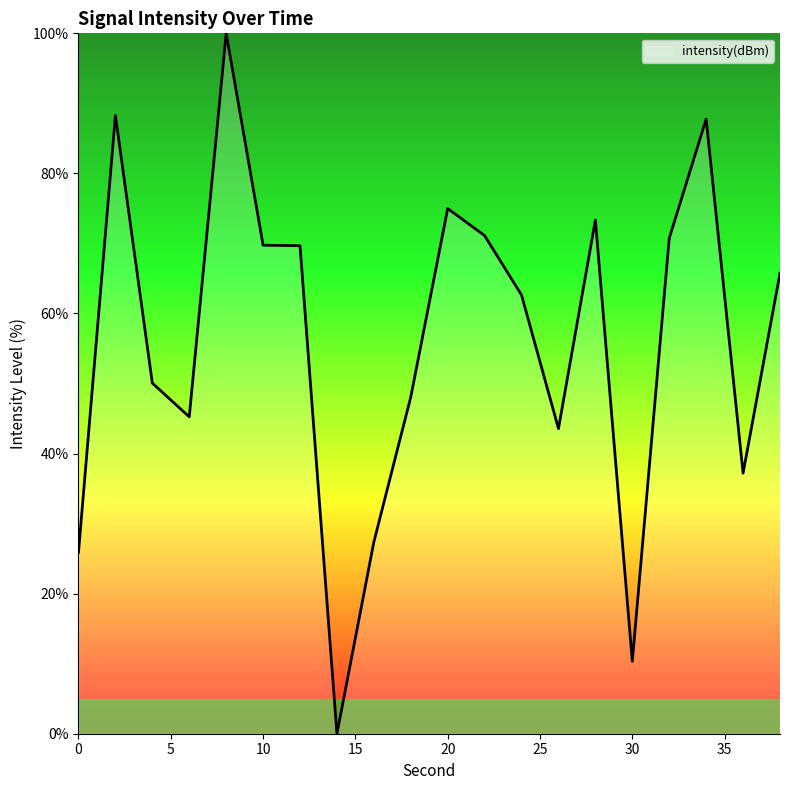

What is the difference between the maximum and minimum values?

100.0